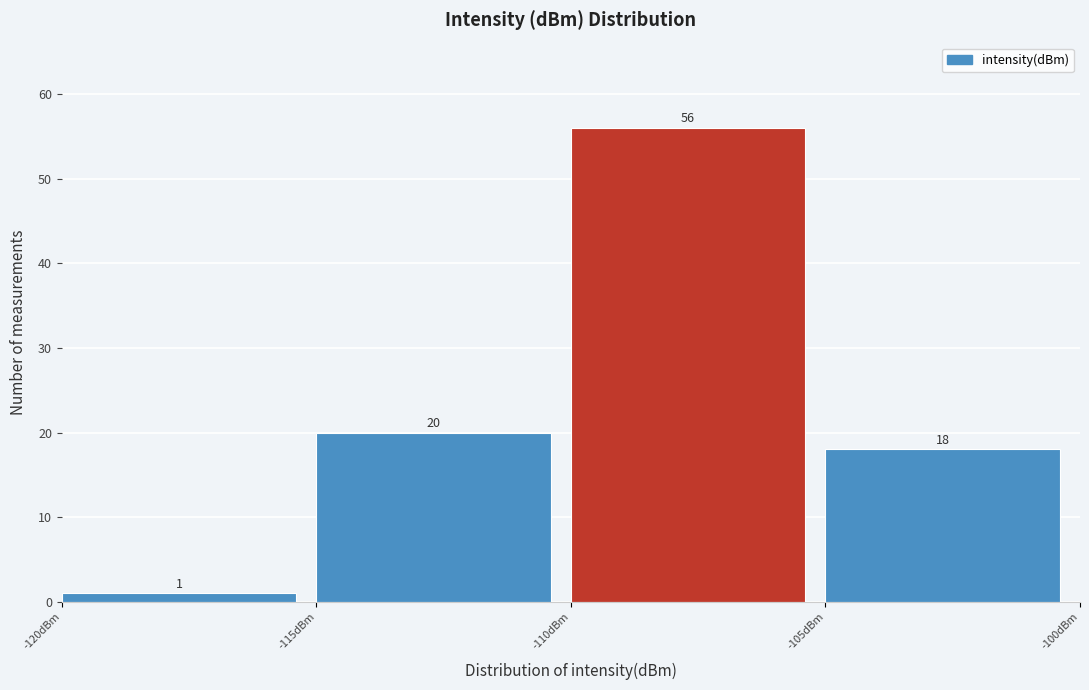

Reading left to right, transcribe this chart: for each bar, give the range it covers on the x-axis and its height.

-120 to -115: 1
-115 to -110: 20
-110 to -105: 56
-105 to -100: 18